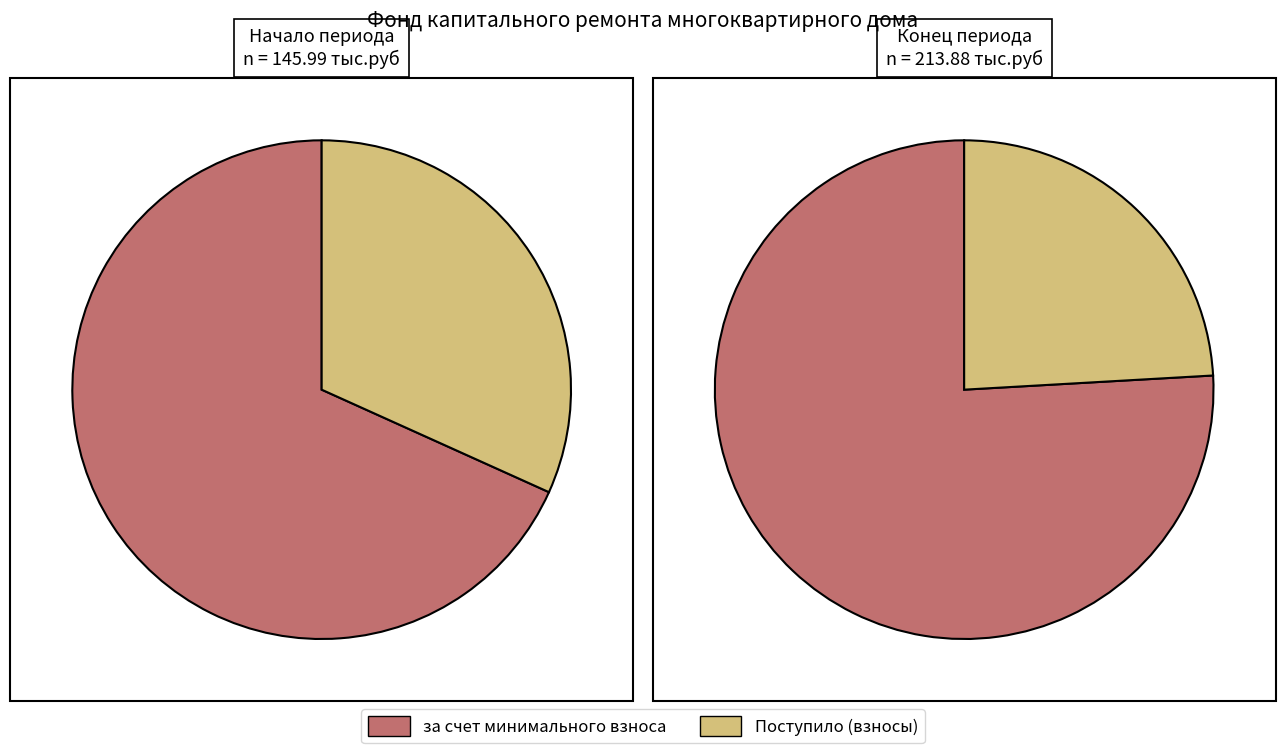

Which has a higher value, Остаток на начало or Остаток на конец?

Остаток на конец